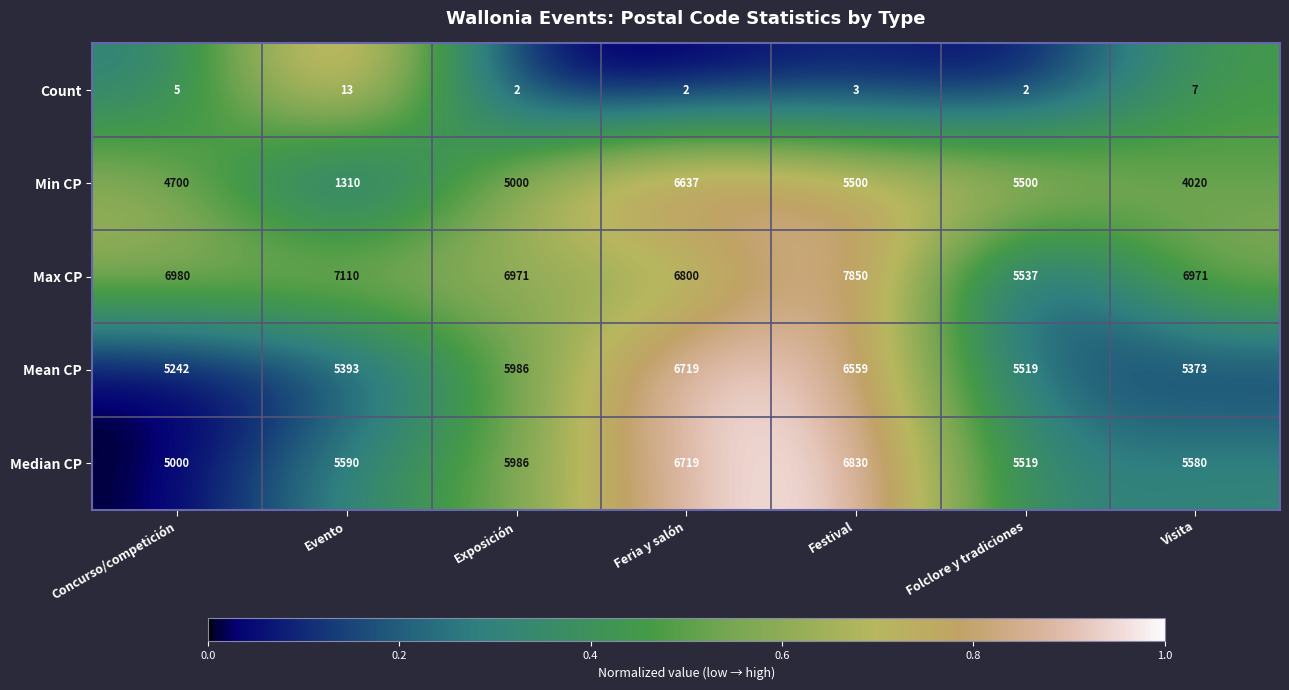

Which series has the largest range (max minus min)?

Min CP